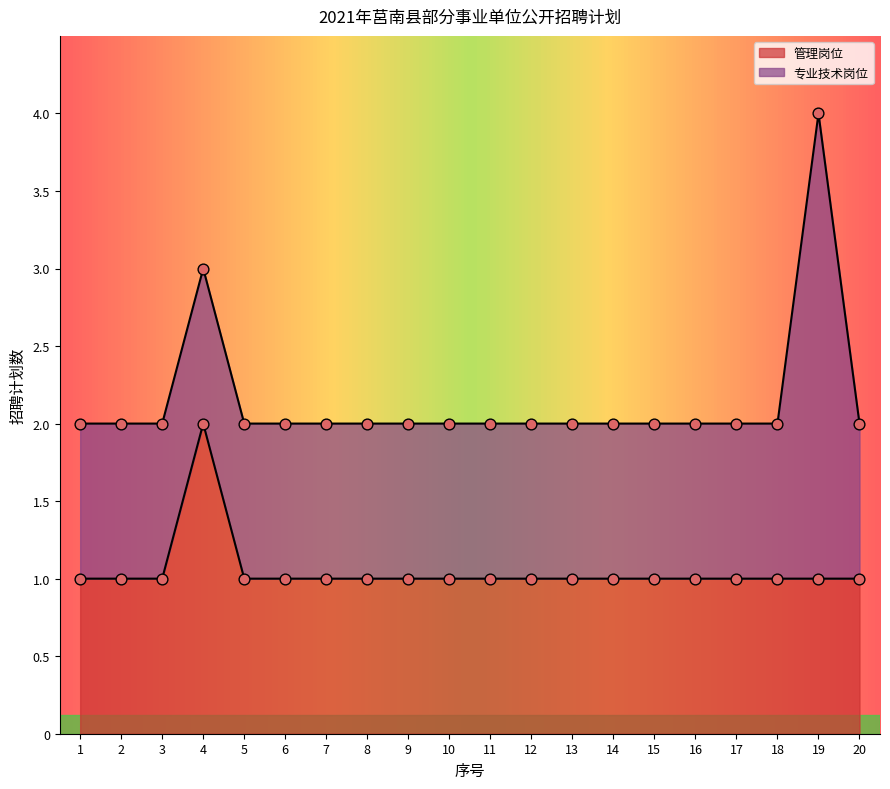

Between 15 and 3, which is larger?

15